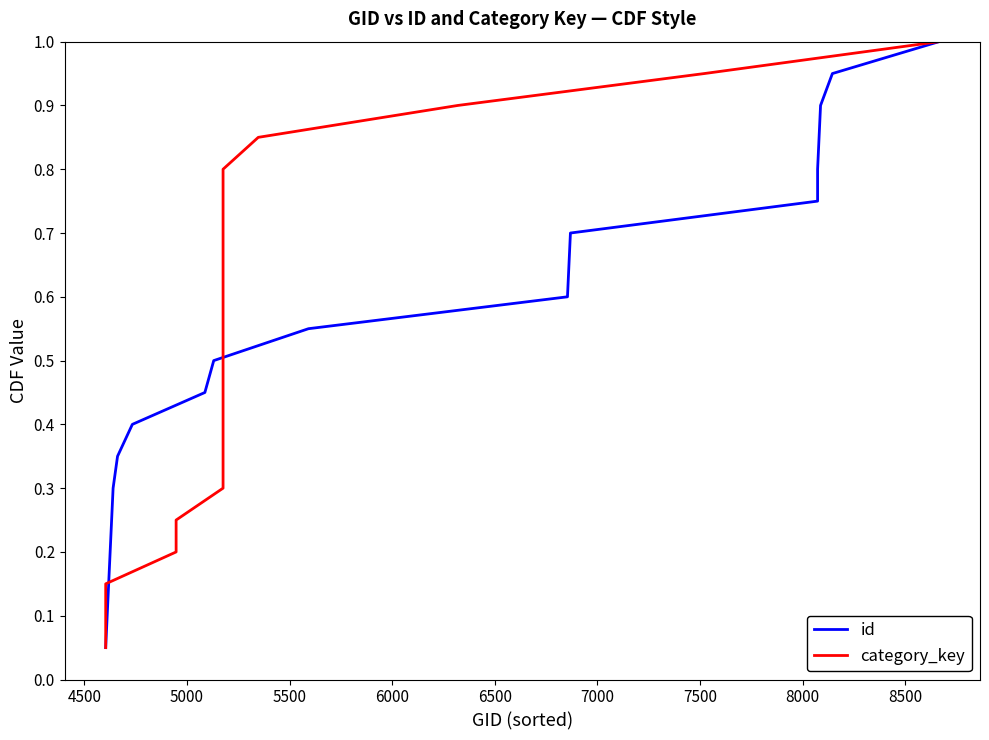

The value of id at 5500 is 0.1. True or false?

False